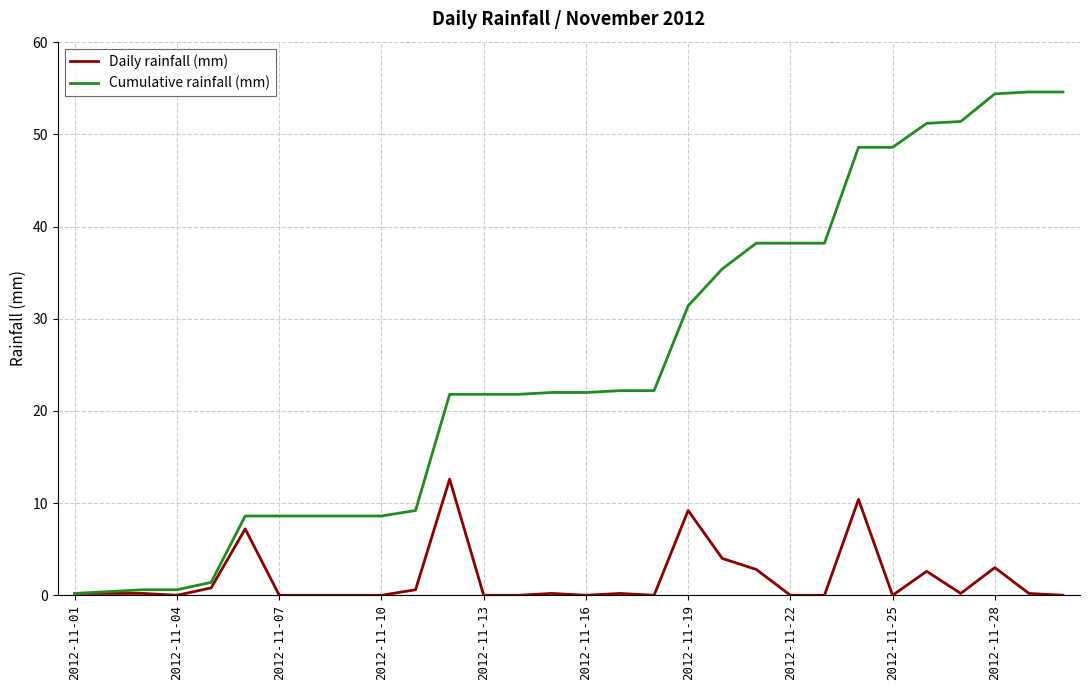

Rank the series by their average value, from highest to lowest.

Cumulative rainfall (mm), Daily rainfall (mm)